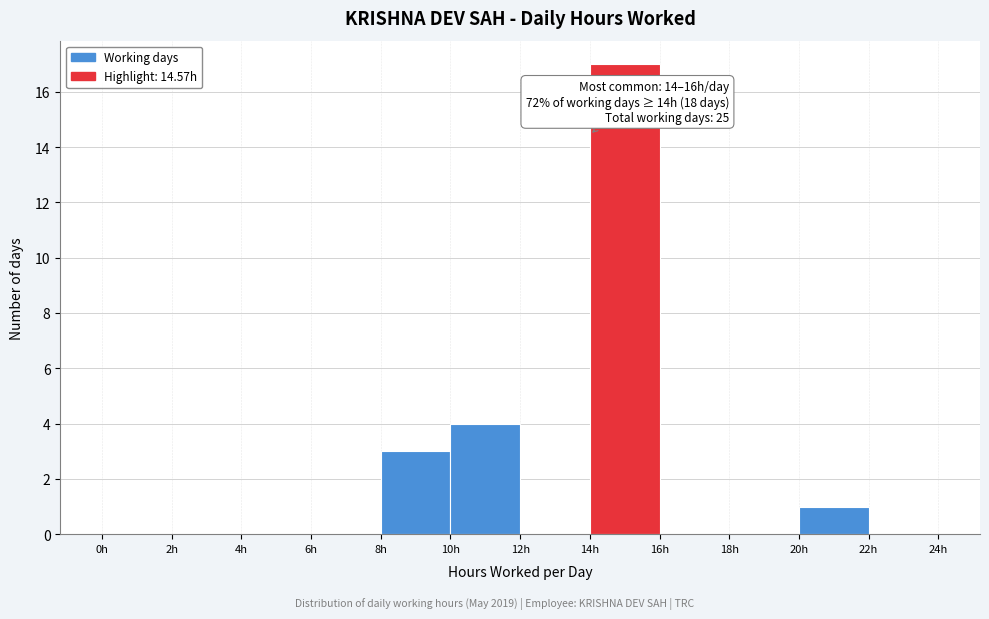

Over which range of the x-axis is the bar tallest?

14 to 16